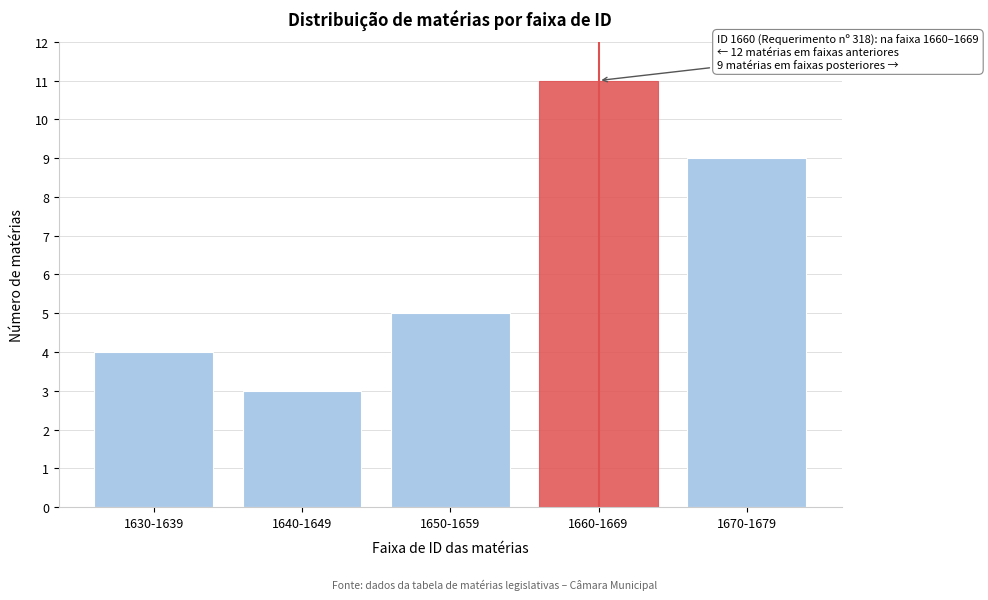

Reading right to left, transcribe all the data shown in this chart.

1670-1679=9	1660-1669=11	1650-1659=5	1640-1649=3	1630-1639=4